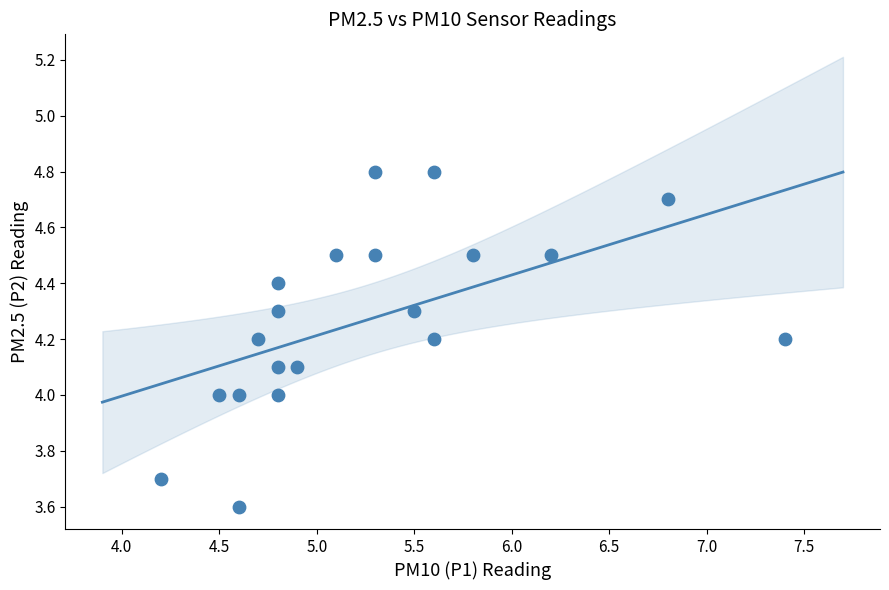

What is the range of Y values (max minus min)?

1.2